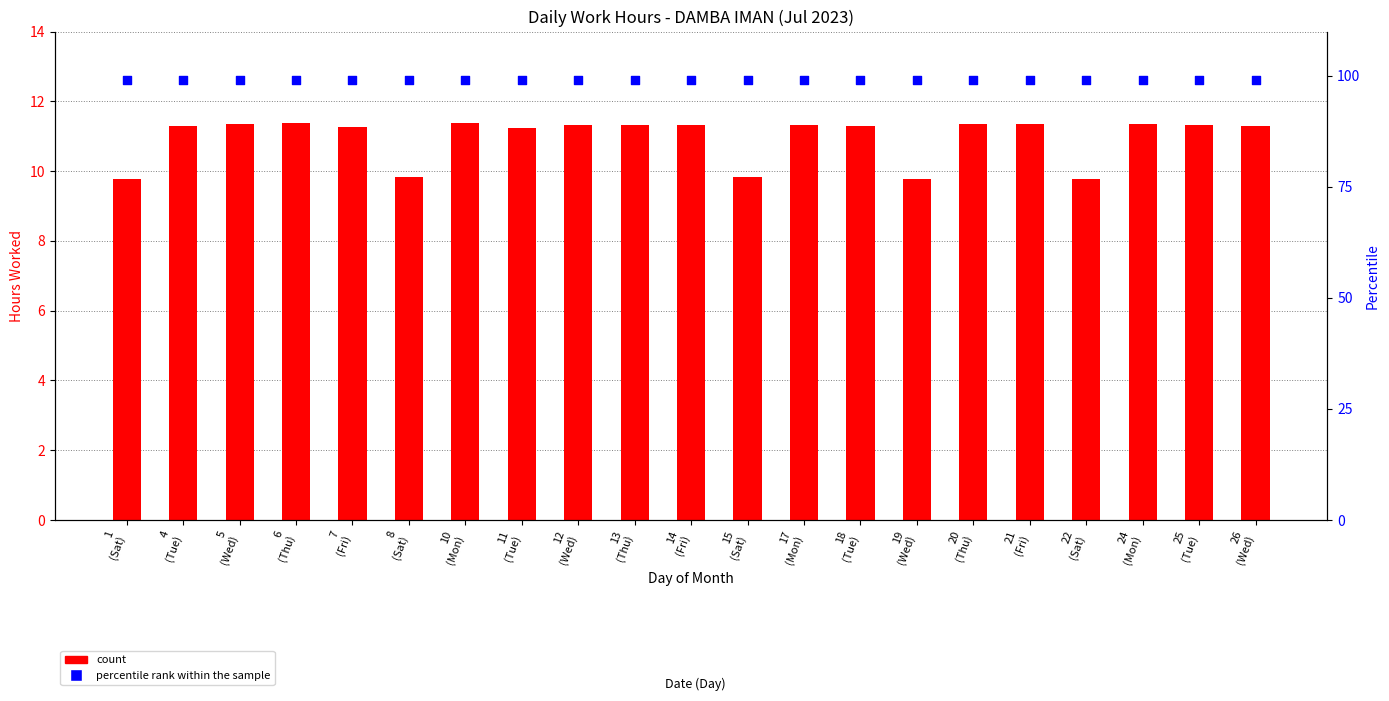

At how many categories does at least one series exceed 74?

21